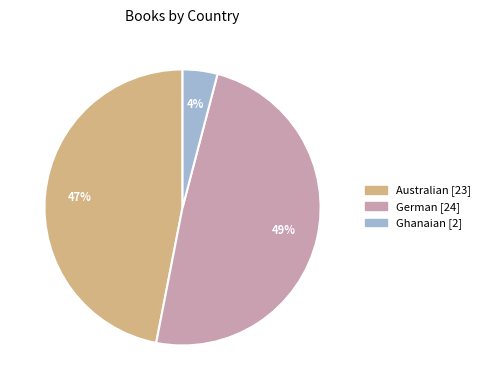

Approximately how many times larger is the value at Ghanaian compared to German?

0.1